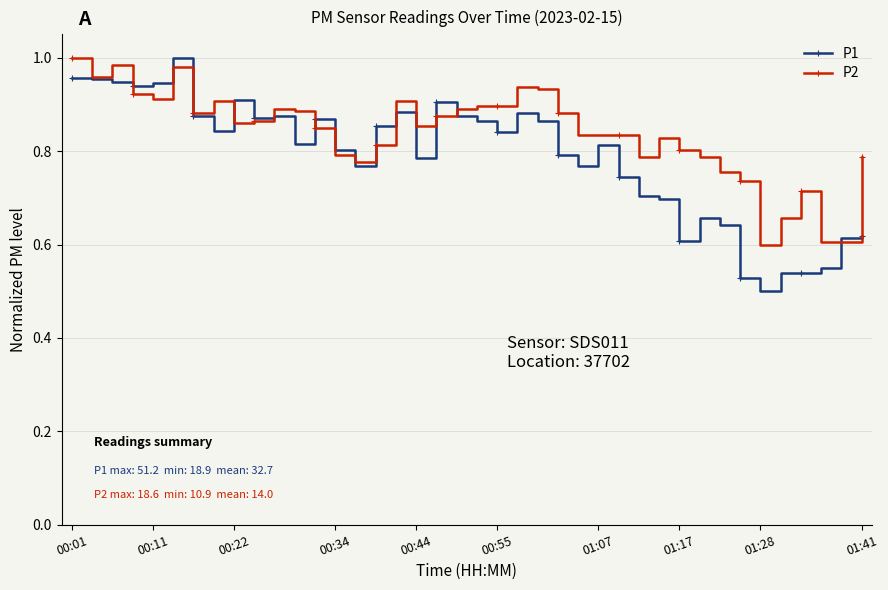

At how many categories does at least one series exceed 0?

40